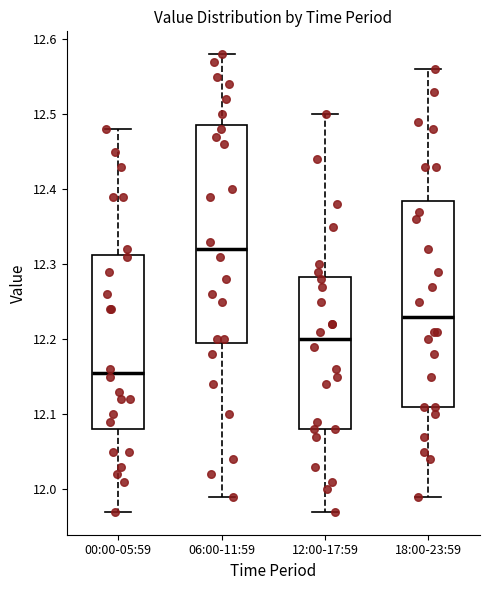

Comparing the boxes themselves (not the whiskers), which one is the tallest?

06:00-11:59